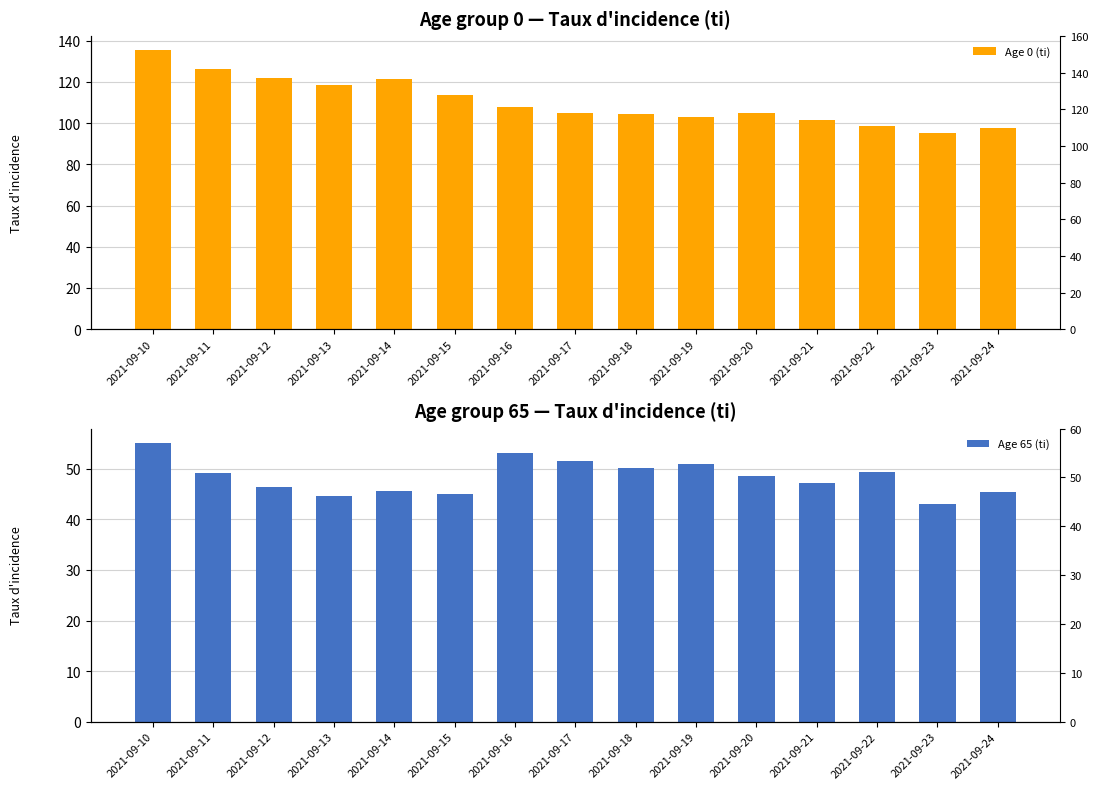

Reading left to right, list all the values displayed in this chart.

Age 0 (ti): 135.5	126.4	121.8	118.5	121.2	113.9	108.0	104.7	104.3	102.9	104.7	101.5	98.4	95.4	97.5
Age 65 (ti): 55.2	49.1	46.5	44.6	45.7	45.0	53.2	51.6	50.1	50.9	48.6	47.1	49.4	43.1	45.4